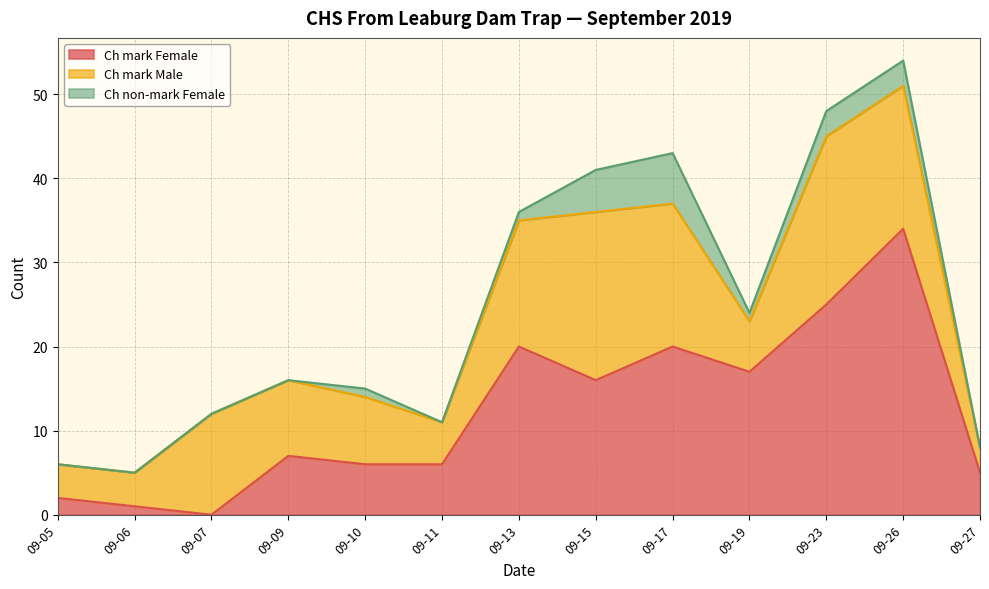

Does the chart have visible grid lines?

Yes